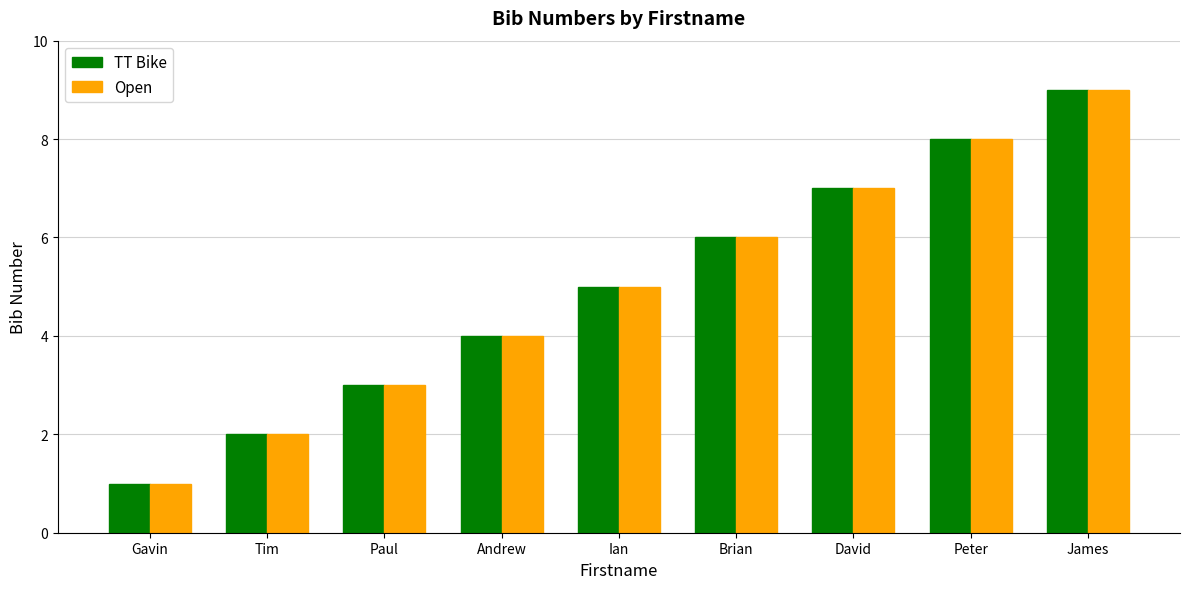

What is the label of the 2nd bar from the left?

Tim